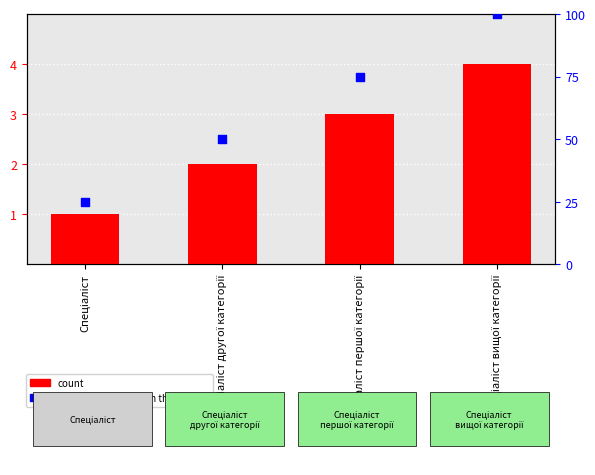

Is the value of percentile rank within the sample at Спеціаліст першої категорії greater than the value of count at Спеціаліст?

Yes